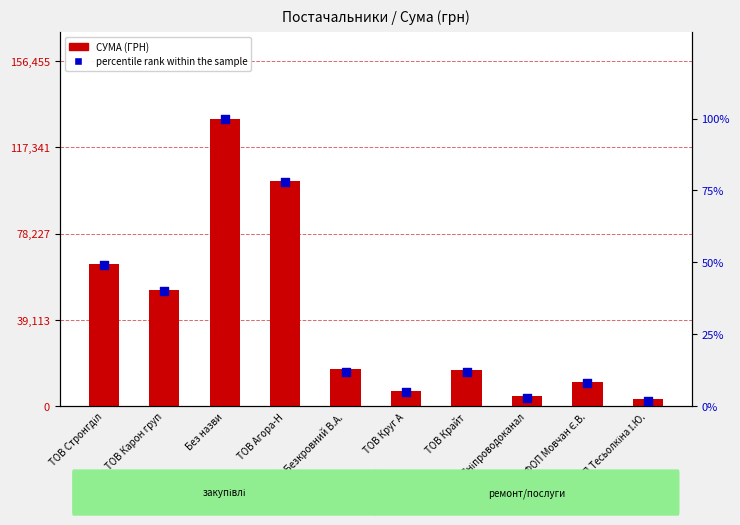

Which series reaches the minimum Y coordinate?

percentile rank within the sample